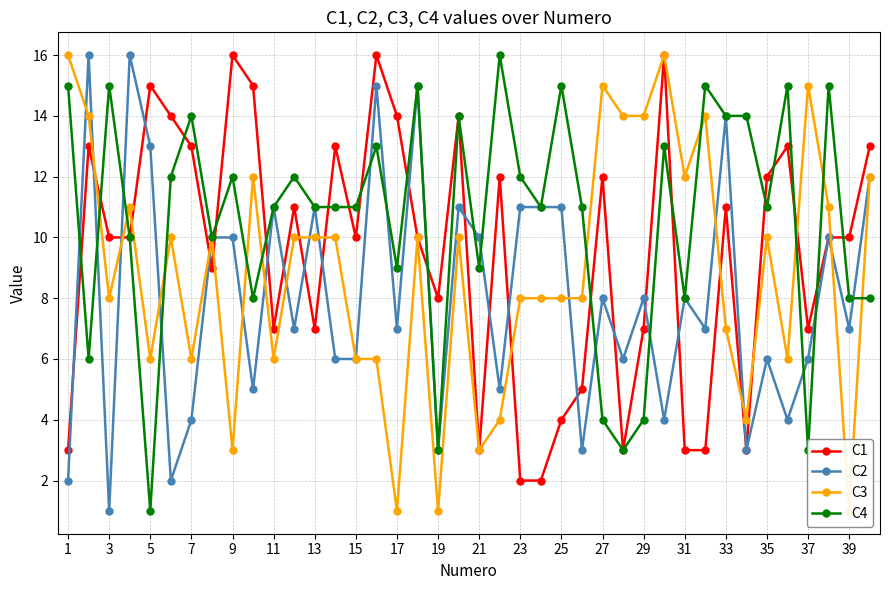

What is the greatest value displayed?

16